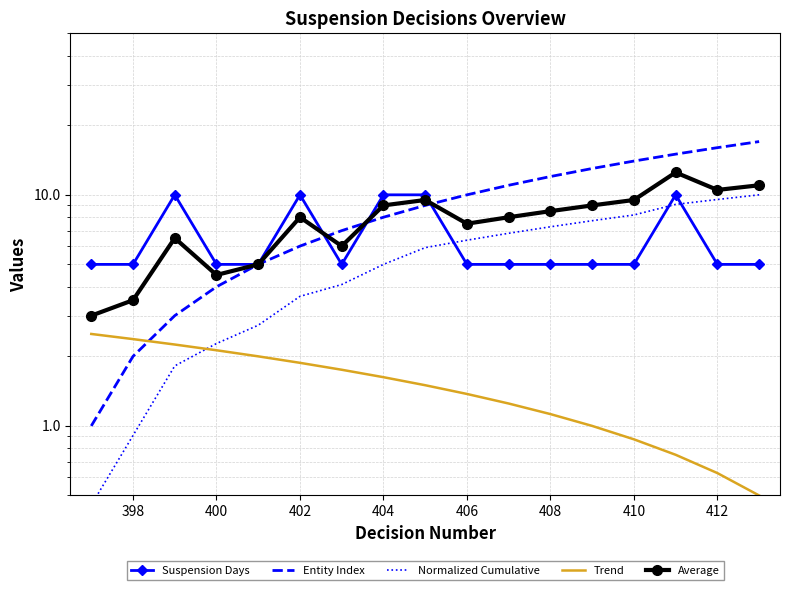

How many data points in Entity Index are less than 9?

8